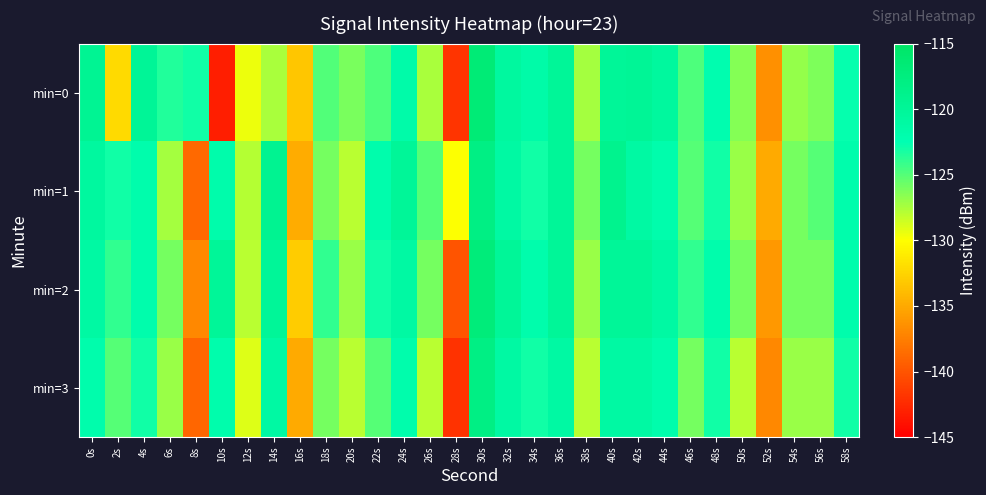

At which category is the sum across all series the highest?

30s